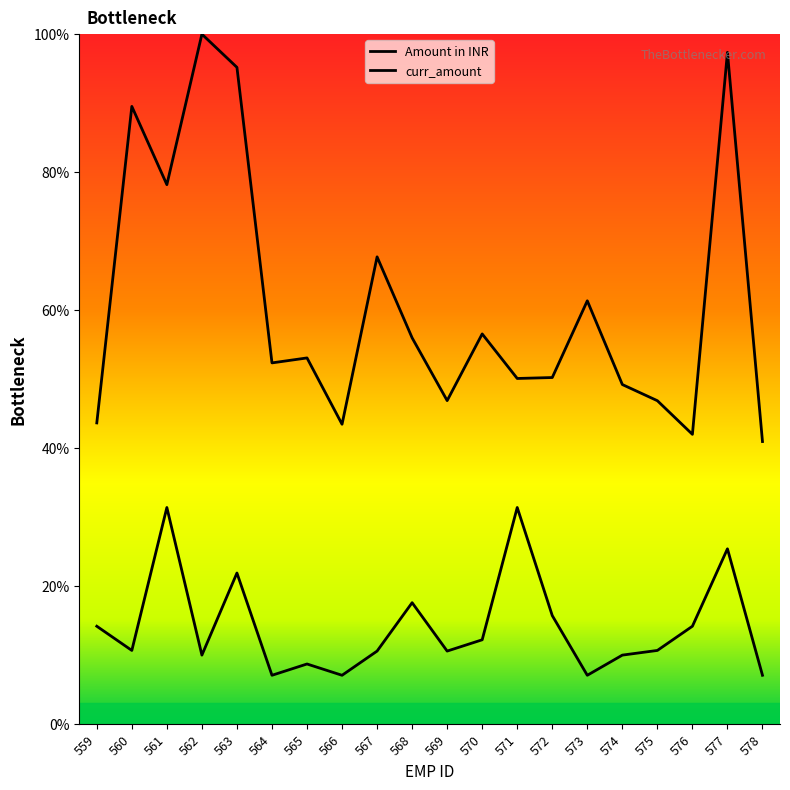

At how many categories does at least one series exceed 82?

4